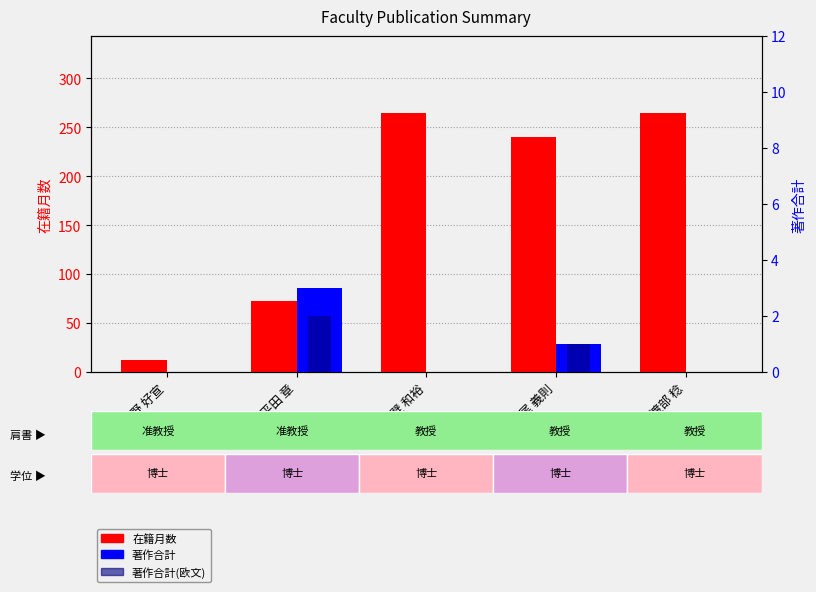

Reading right to left, list all the values displayed in this chart.

在籍月数: 渡部 稔=264	松尾 義則=240	真壁 和裕=264	平田 章=72	宇野 好宣=12
著作合計: 渡部 稔=0	松尾 義則=1	真壁 和裕=0	平田 章=3	宇野 好宣=0
著作合計(欧文): 渡部 稔=0	松尾 義則=1	真壁 和裕=0	平田 章=2	宇野 好宣=0